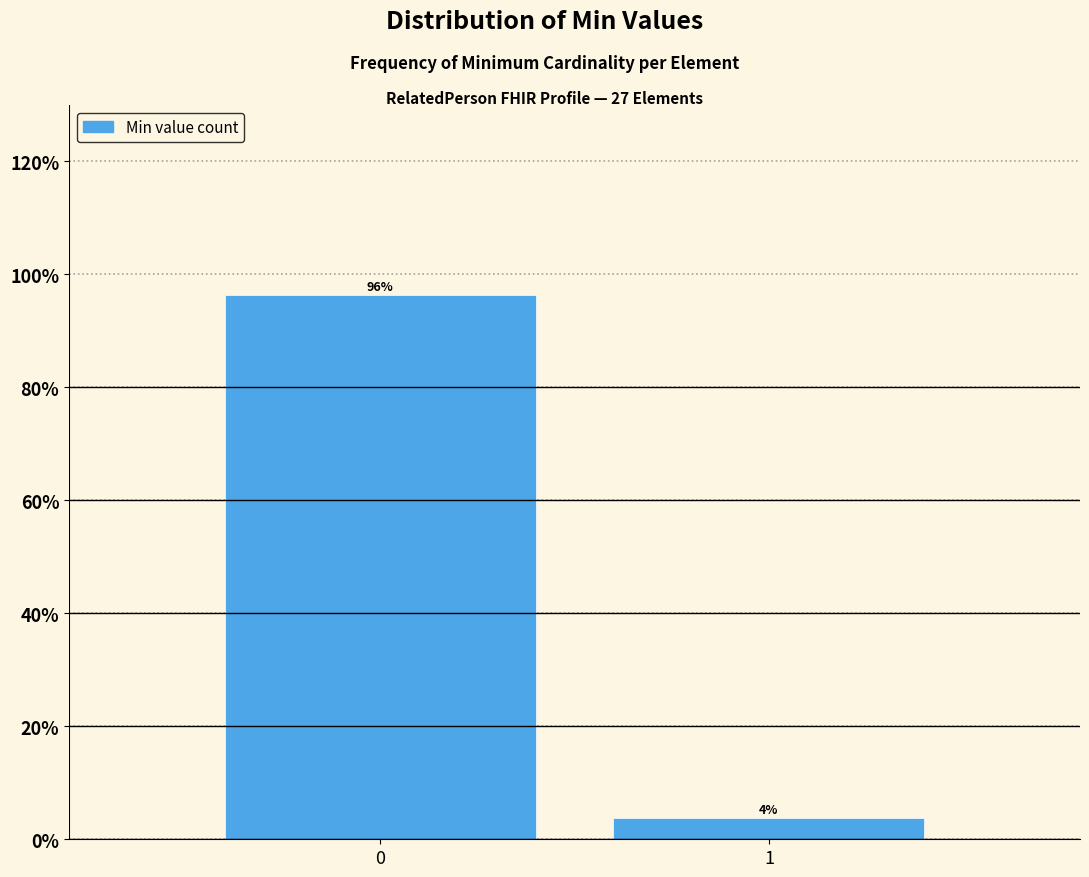

What is the sum of all values?

100.0